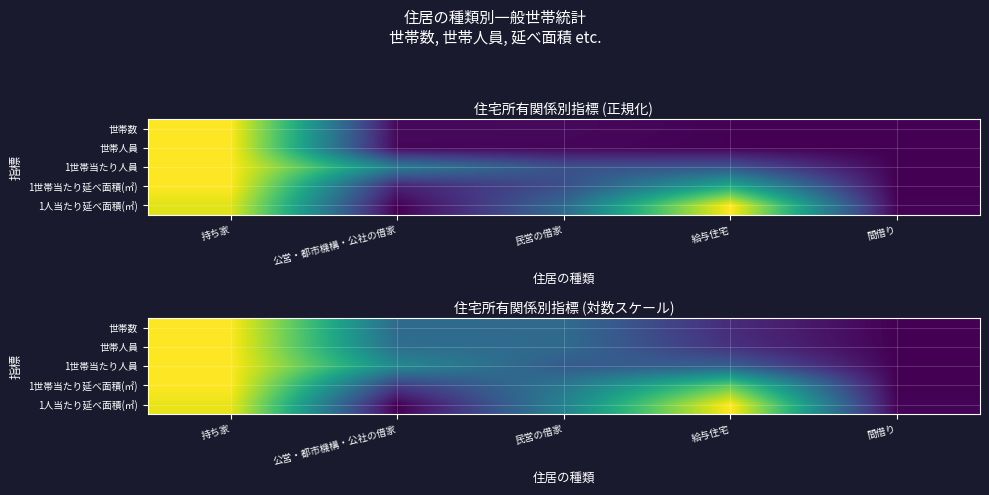

Rank the series at 公営・都市機構・公社の借家 from highest to lowest value.

1世帯当たり人員, 世帯人員, 世帯数, 1世帯当たり延べ面積(㎡), 1人当たり延べ面積(㎡)